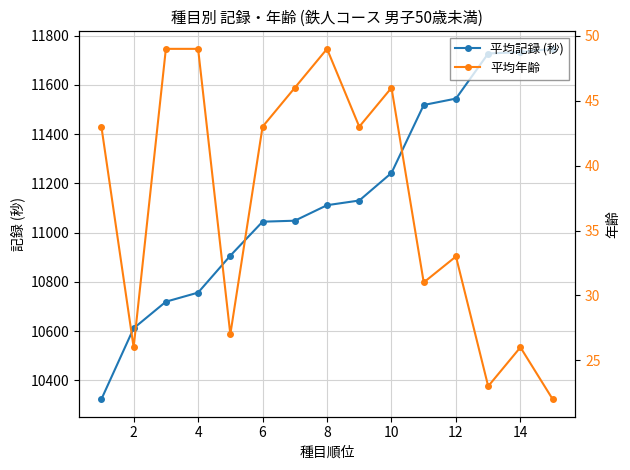

Rank the series by their maximum value, from highest to lowest.

平均記録 (秒), 平均年齢